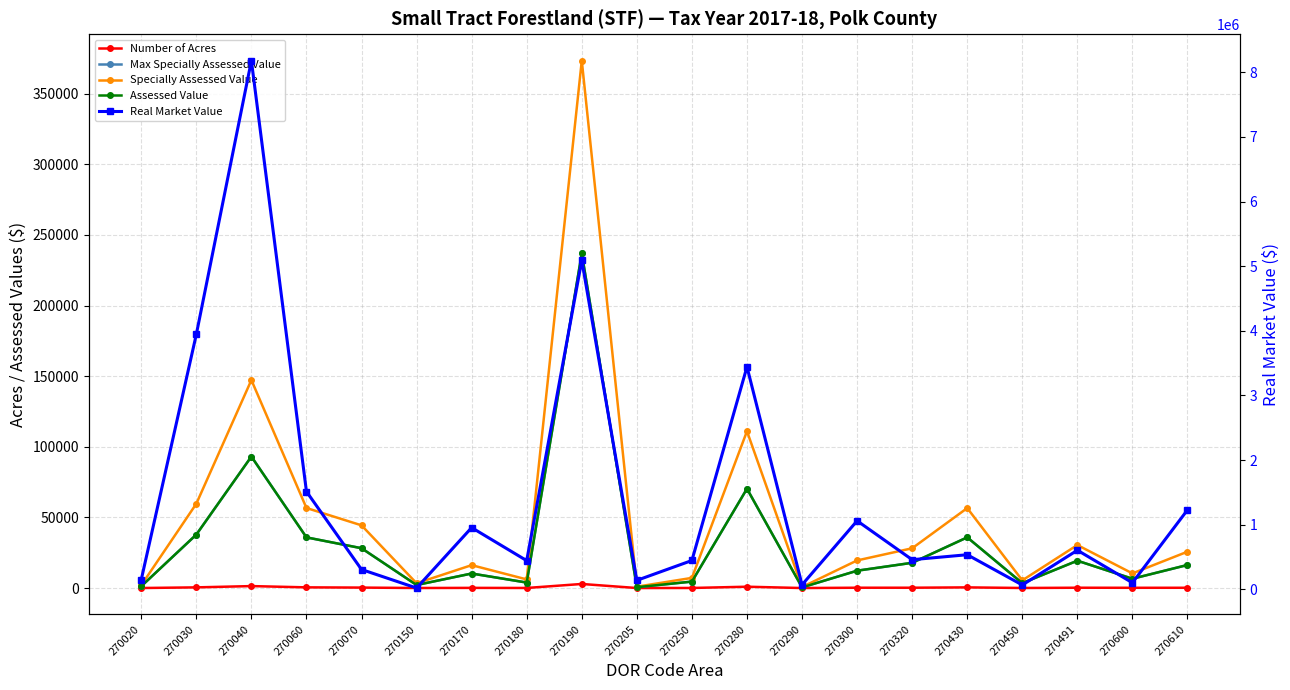

What is the sum of all Number of Acres values?

8321.1